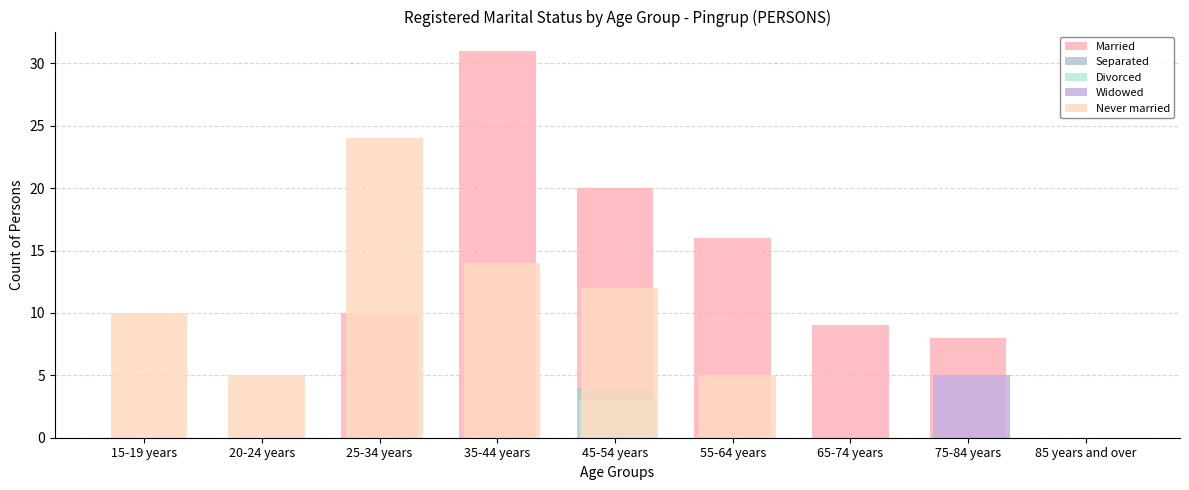

Reading left to right, list all the values displayed in this chart.

Married: 15-19 years=0	20-24 years=0	25-34 years=10	35-44 years=31	45-54 years=20	55-64 years=16	65-74 years=9	75-84 years=8	85 years and over=0
Separated: 15-19 years=0	20-24 years=0	25-34 years=0	35-44 years=0	45-54 years=4	55-64 years=0	65-74 years=0	75-84 years=0	85 years and over=0
Divorced: 15-19 years=0	20-24 years=0	25-34 years=0	35-44 years=0	45-54 years=3	55-64 years=0	65-74 years=0	75-84 years=0	85 years and over=0
Widowed: 15-19 years=0	20-24 years=0	25-34 years=0	35-44 years=0	45-54 years=0	55-64 years=0	65-74 years=0	75-84 years=5	85 years and over=0
Never married: 15-19 years=10	20-24 years=5	25-34 years=24	35-44 years=14	45-54 years=12	55-64 years=5	65-74 years=0	75-84 years=0	85 years and over=0